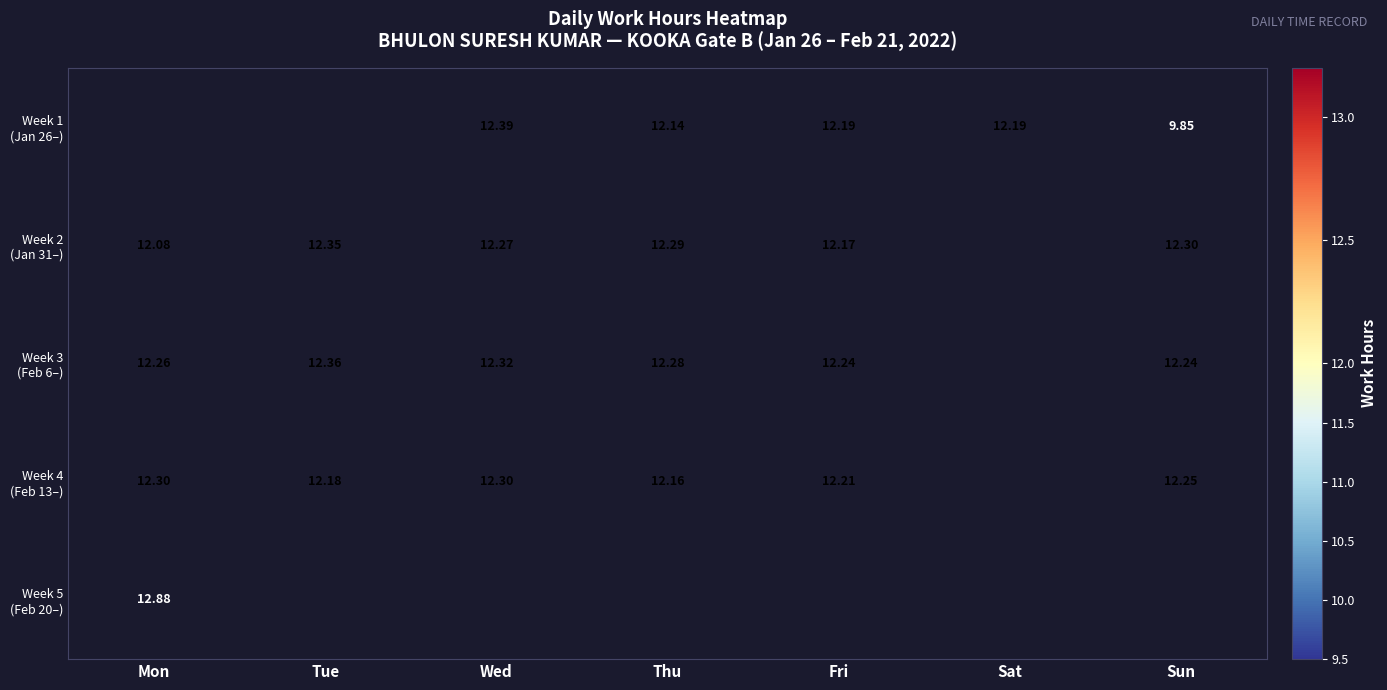

How many values in Week 4 (Feb 13–) are above zero?

6